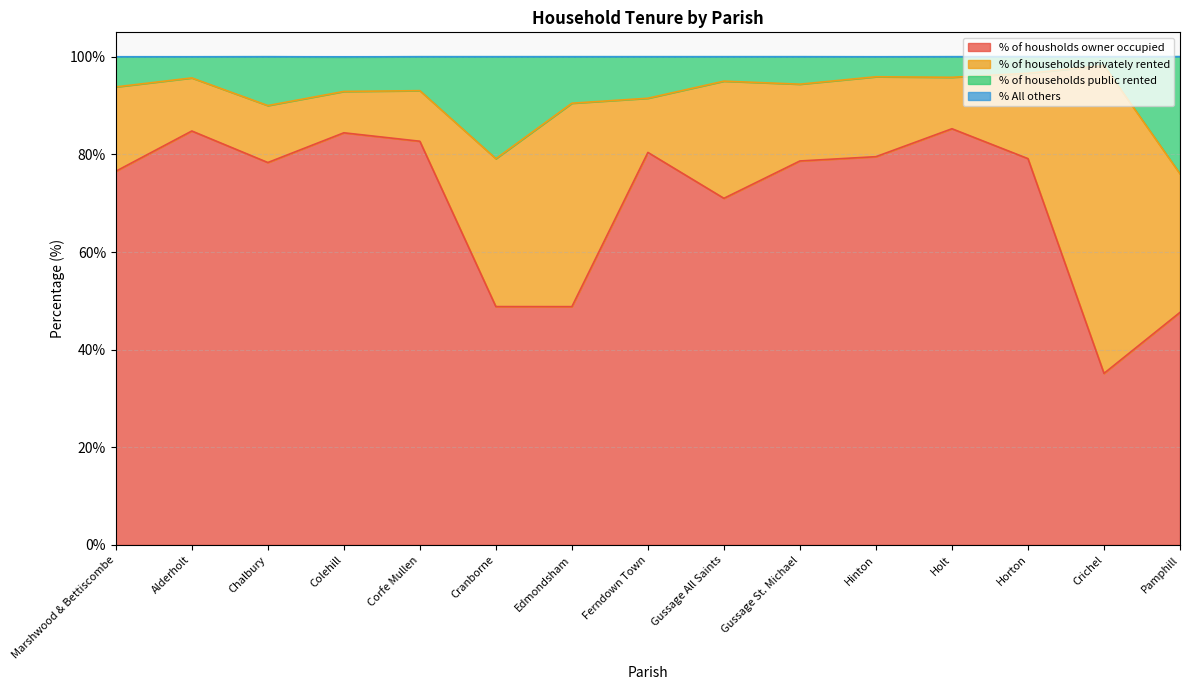

What is the label of the 7th point from the right?

Gussage All Saints